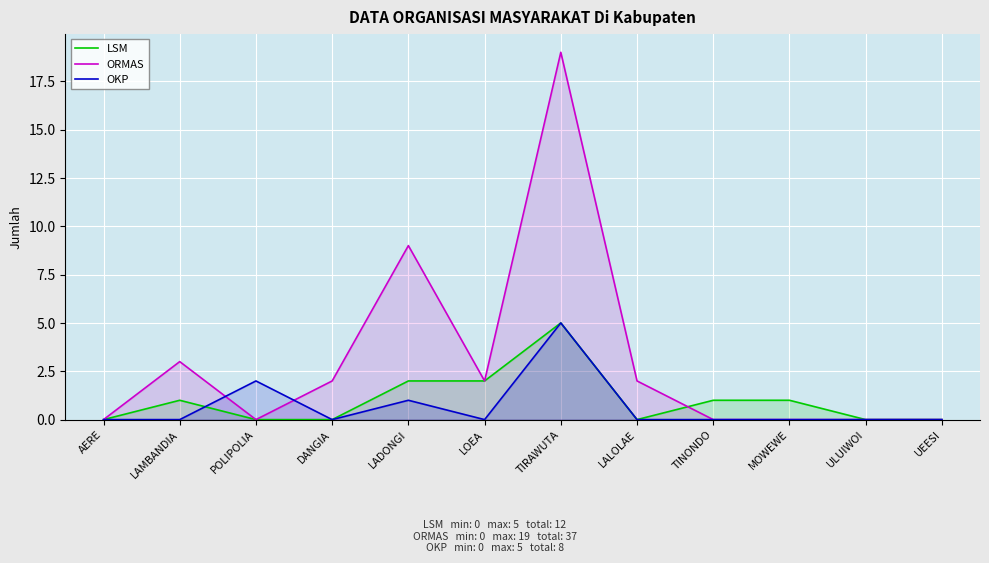

How many intersections are there between OKP and ORMAS?

2